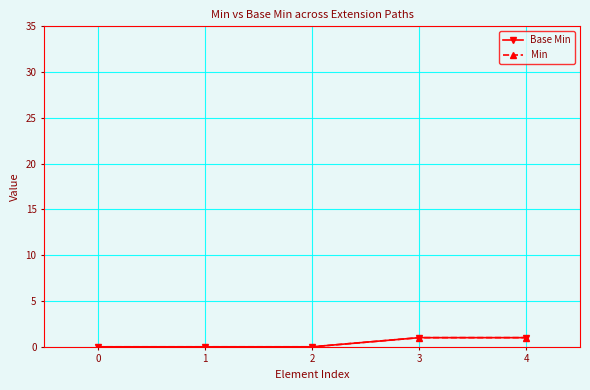

Is this an area chart (filled region under the line)?

No